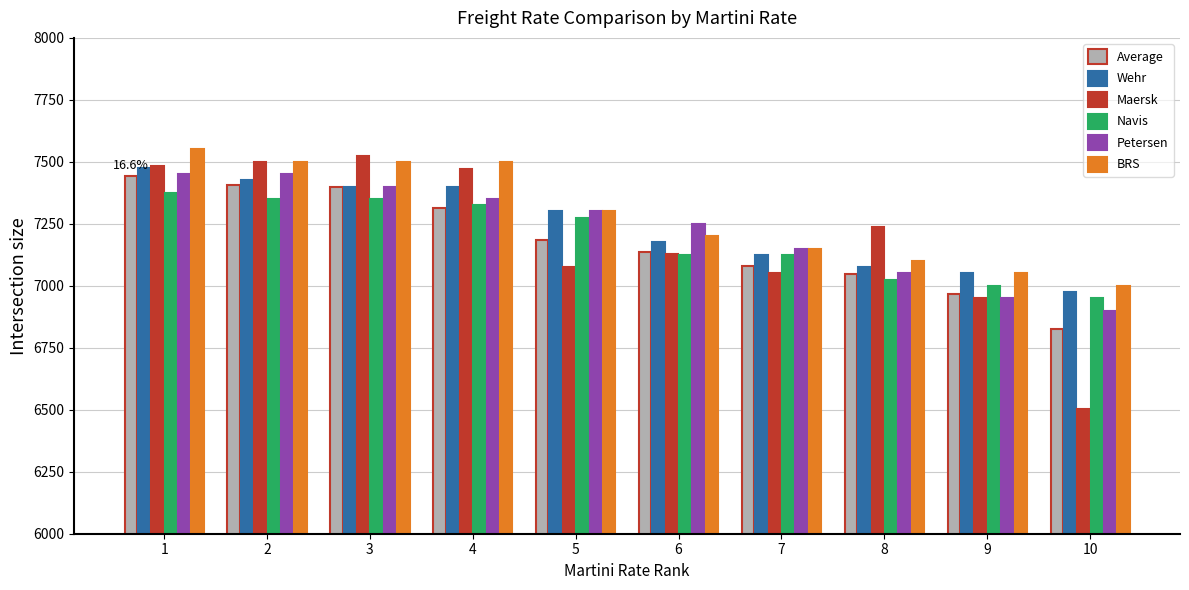

At how many categories does at least one series exceed 7538?

1